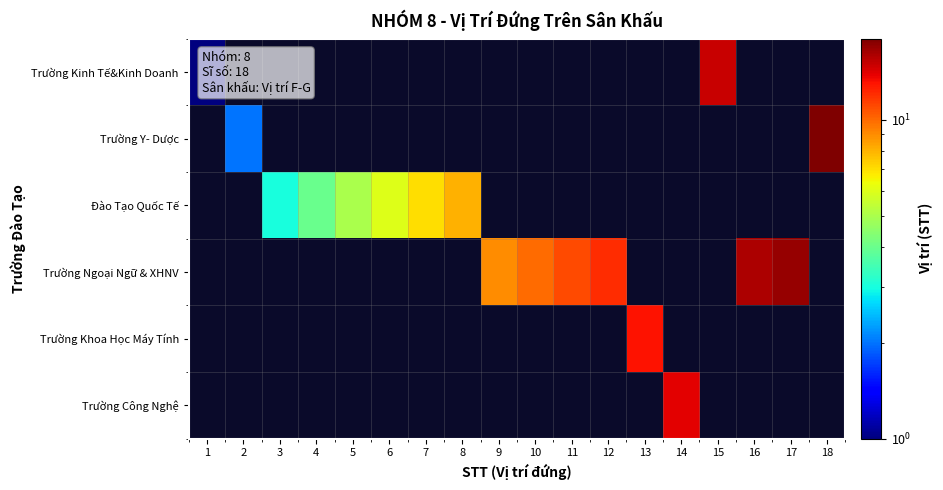

Between 4 and 6, which is larger?

6